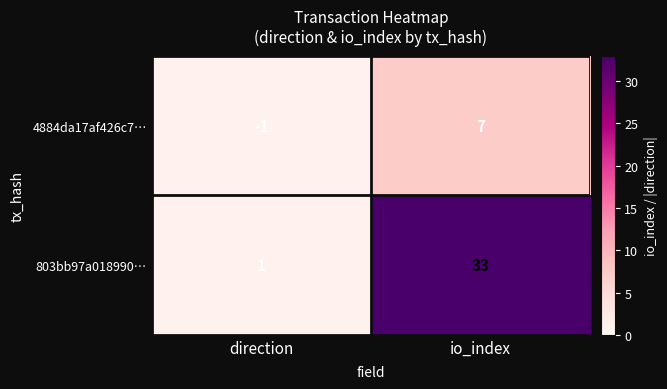

Which series has the widest spread of values?

803bb97a018990…